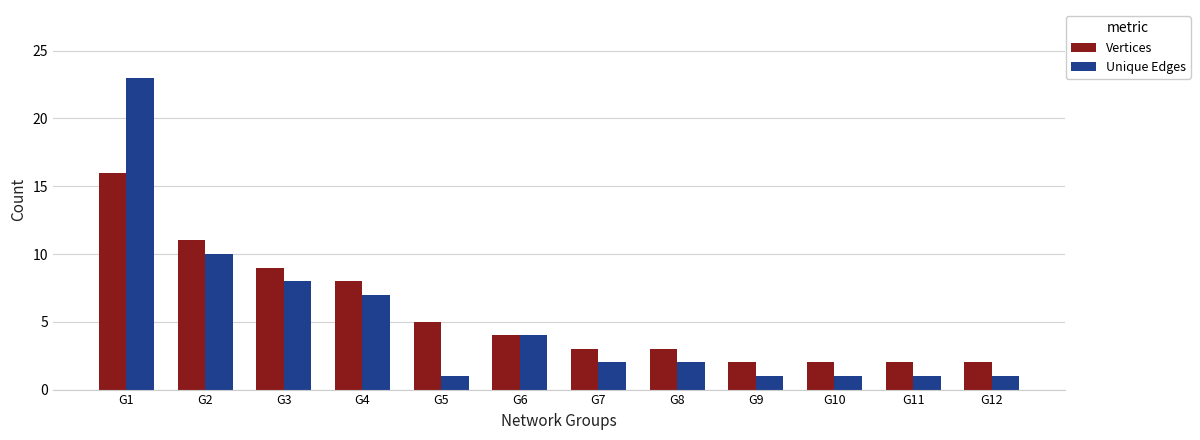

Is the value of Unique Edges at G9 greater than the value of Vertices at G8?

No